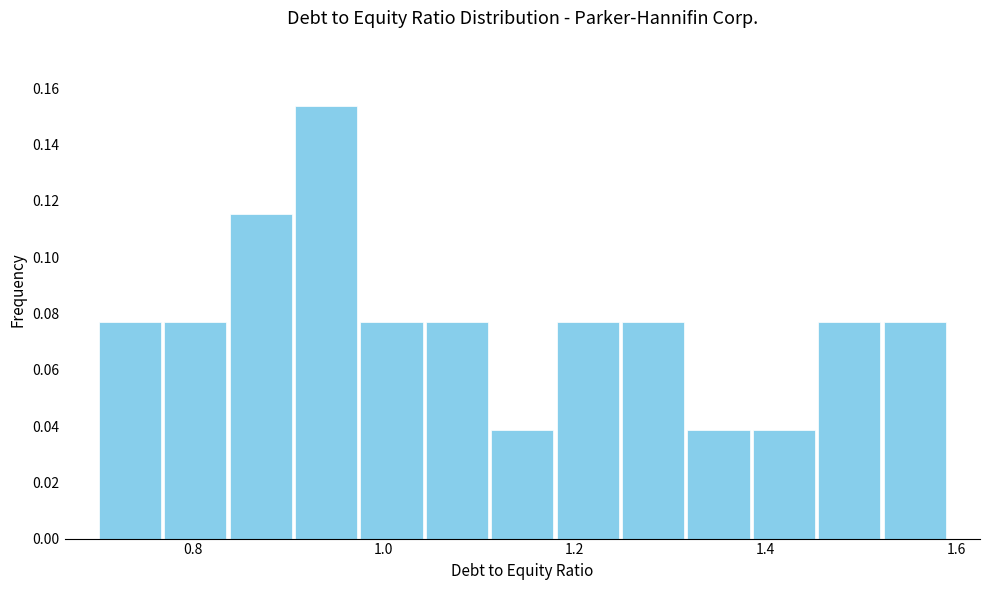

Read against the x-axis, roughly where is the centre of the tallest bar?

0.94